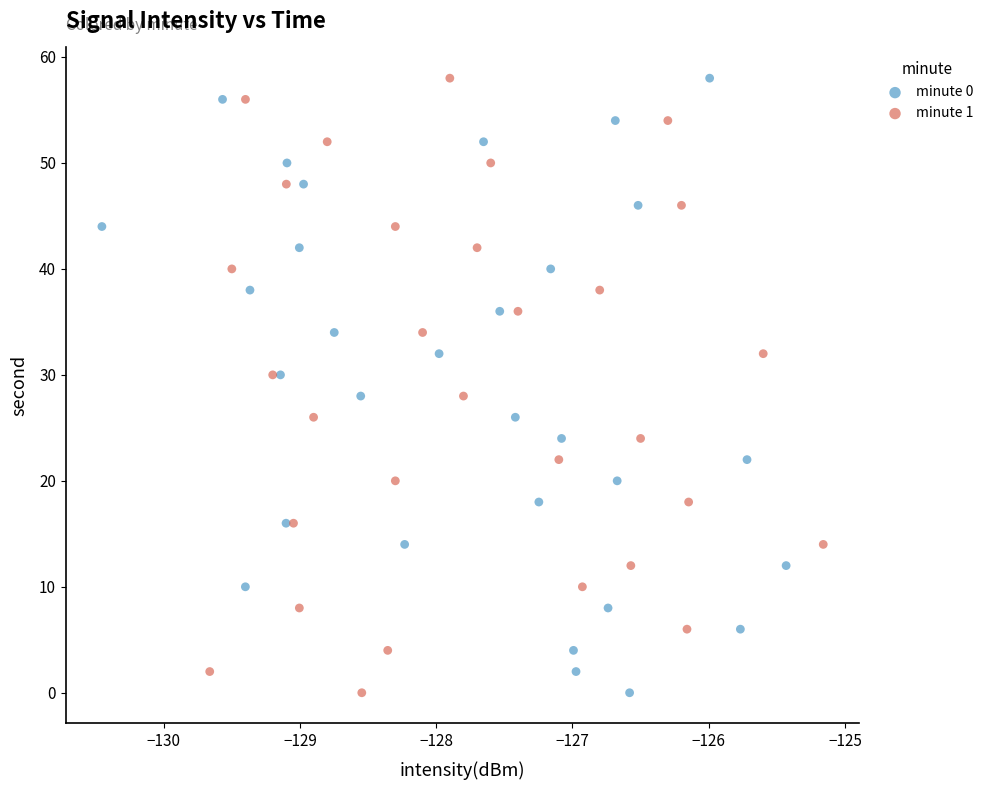

What are all the series names shown in the legend?

minute 0, minute 1